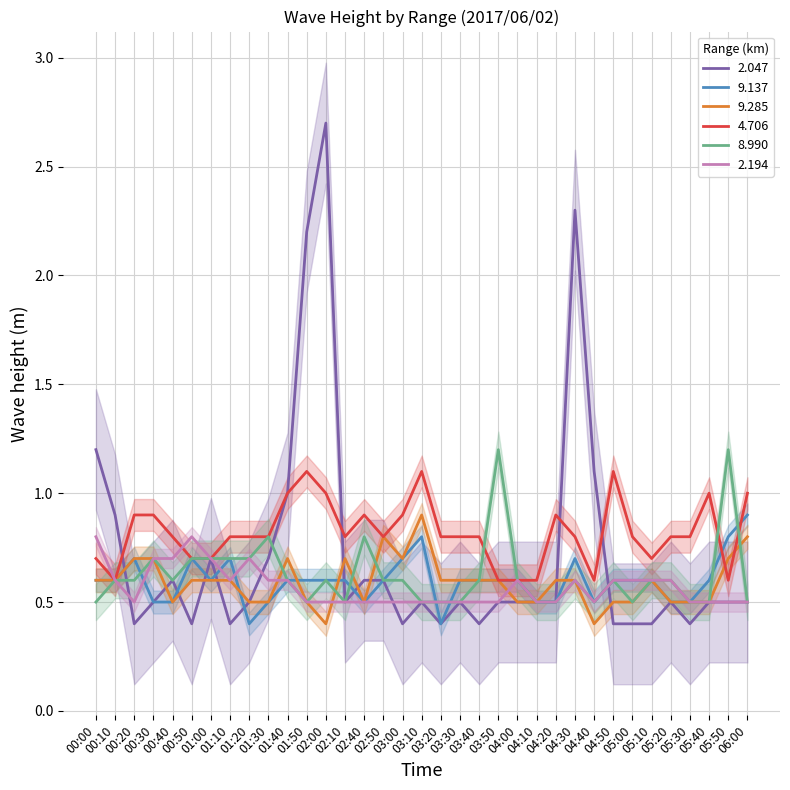

Reading left to right, extract all data points from this chart.

2.047: 00:00=1.2	00:10=0.9	00:20=0.4	00:30=0.5	00:40=0.6	00:50=0.4	01:00=0.7	01:10=0.4	01:20=0.5	01:30=0.7	01:40=1.0	01:50=2.2	02:00=2.7	02:10=0.5	02:40=0.6	02:50=0.6	03:00=0.4	03:10=0.5	03:20=0.4	03:30=0.5	03:40=0.4	03:50=0.5	04:00=0.5	04:10=0.5	04:20=0.5	04:30=2.3	04:40=1.1	04:50=0.4	05:00=0.4	05:10=0.4	05:20=0.5	05:30=0.4	05:40=0.5	05:50=0.5	06:00=0.5
9.137: 00:00=0.6	00:10=0.6	00:20=0.7	00:30=0.5	00:40=0.5	00:50=0.7	01:00=0.6	01:10=0.7	01:20=0.4	01:30=0.5	01:40=0.6	01:50=0.6	02:00=0.6	02:10=0.6	02:40=0.5	02:50=0.6	03:00=0.7	03:10=0.8	03:20=0.4	03:30=0.6	03:40=0.6	03:50=0.6	04:00=0.6	04:10=0.5	04:20=0.5	04:30=0.7	04:40=0.5	04:50=0.6	05:00=0.6	05:10=0.6	05:20=0.5	05:30=0.5	05:40=0.6	05:50=0.8	06:00=0.9
9.285: 00:00=0.6	00:10=0.6	00:20=0.7	00:30=0.7	00:40=0.5	00:50=0.6	01:00=0.6	01:10=0.6	01:20=0.5	01:30=0.5	01:40=0.7	01:50=0.5	02:00=0.4	02:10=0.7	02:40=0.5	02:50=0.8	03:00=0.7	03:10=0.9	03:20=0.6	03:30=0.6	03:40=0.6	03:50=0.6	04:00=0.5	04:10=0.5	04:20=0.6	04:30=0.6	04:40=0.4	04:50=0.5	05:00=0.5	05:10=0.6	05:20=0.5	05:30=0.5	05:40=0.5	05:50=0.7	06:00=0.8
4.706: 00:00=0.7	00:10=0.6	00:20=0.9	00:30=0.9	00:40=0.8	00:50=0.7	01:00=0.7	01:10=0.8	01:20=0.8	01:30=0.8	01:40=1.0	01:50=1.1	02:00=1.0	02:10=0.8	02:40=0.9	02:50=0.8	03:00=0.9	03:10=1.1	03:20=0.8	03:30=0.8	03:40=0.8	03:50=0.6	04:00=0.6	04:10=0.6	04:20=0.9	04:30=0.8	04:40=0.6	04:50=1.1	05:00=0.8	05:10=0.7	05:20=0.8	05:30=0.8	05:40=1.0	05:50=0.6	06:00=1.0
8.990: 00:00=0.5	00:10=0.6	00:20=0.6	00:30=0.7	00:40=0.6	00:50=0.7	01:00=0.7	01:10=0.7	01:20=0.7	01:30=0.8	01:40=0.6	01:50=0.5	02:00=0.6	02:10=0.5	02:40=0.8	02:50=0.6	03:00=0.6	03:10=0.5	03:20=0.5	03:30=0.5	03:40=0.6	03:50=1.2	04:00=0.6	04:10=0.5	04:20=0.5	04:30=0.6	04:40=0.5	04:50=0.6	05:00=0.5	05:10=0.6	05:20=0.6	05:30=0.5	05:40=0.5	05:50=1.2	06:00=0.5
2.194: 00:00=0.8	00:10=0.6	00:20=0.5	00:30=0.7	00:40=0.7	00:50=0.8	01:00=0.7	01:10=0.6	01:20=0.7	01:30=0.6	01:40=0.6	01:50=0.5	02:00=0.5	02:10=0.5	02:40=0.5	02:50=0.5	03:00=0.5	03:10=0.5	03:20=0.5	03:30=0.5	03:40=0.5	03:50=0.5	04:00=0.6	04:10=0.5	04:20=0.5	04:30=0.6	04:40=0.5	04:50=0.6	05:00=0.6	05:10=0.6	05:20=0.6	05:30=0.5	05:40=0.5	05:50=0.5	06:00=0.5